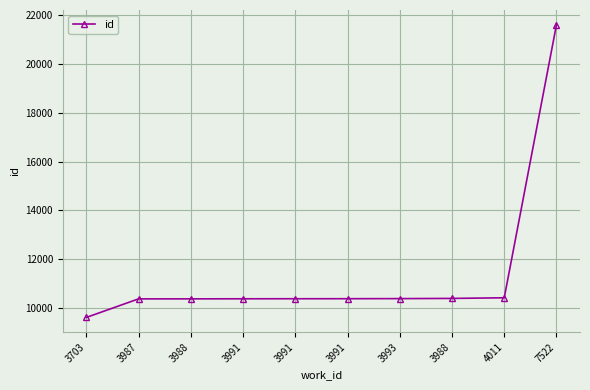

True or false: there are more than 2 points higher than both neighbors.

False